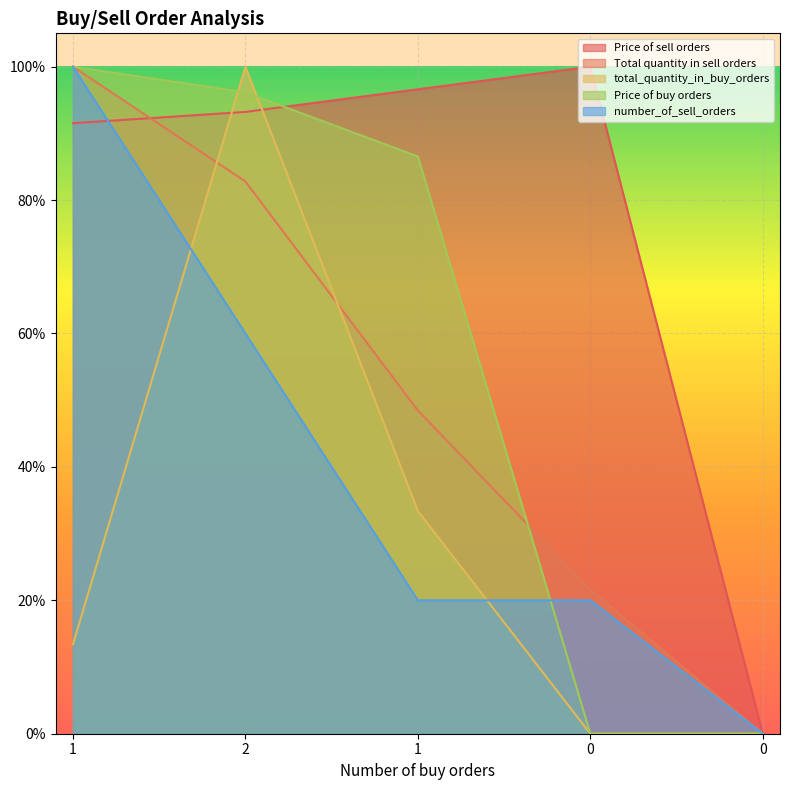

Reading left to right, what are all the values shown in this chart?

Price of sell orders: 1=0.9	2=0.9	1=1.0	0=1.0	0=0.0
Total quantity in sell orders: 1=1.0	2=0.8	1=0.5	0=0.2	0=0.0
total_quantity_in_buy_orders: 1=0.1	2=1.0	1=0.3	0=0.0	0=0.0
Price of buy orders: 1=1.0	2=1.0	1=0.9	0=0.0	0=0.0
number_of_sell_orders: 1=1.0	2=0.6	1=0.2	0=0.2	0=0.0